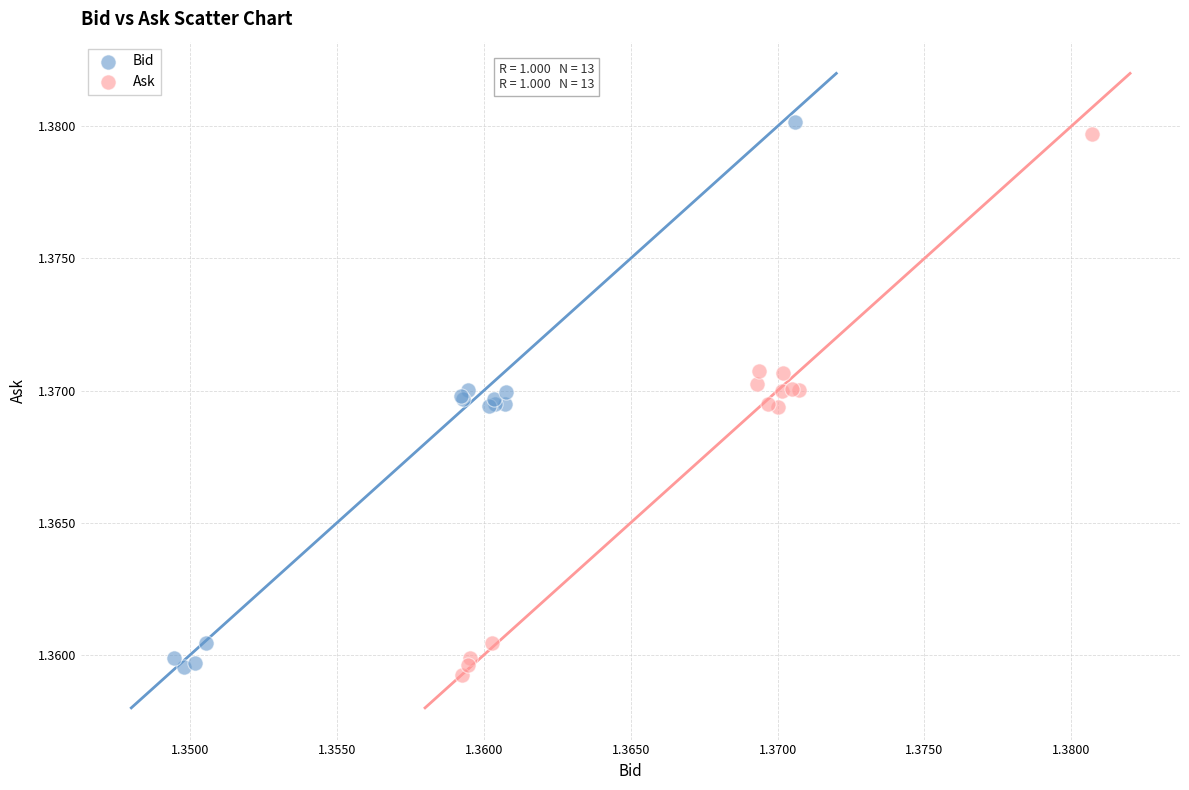

Which series contains the lowest Y value?

Ask